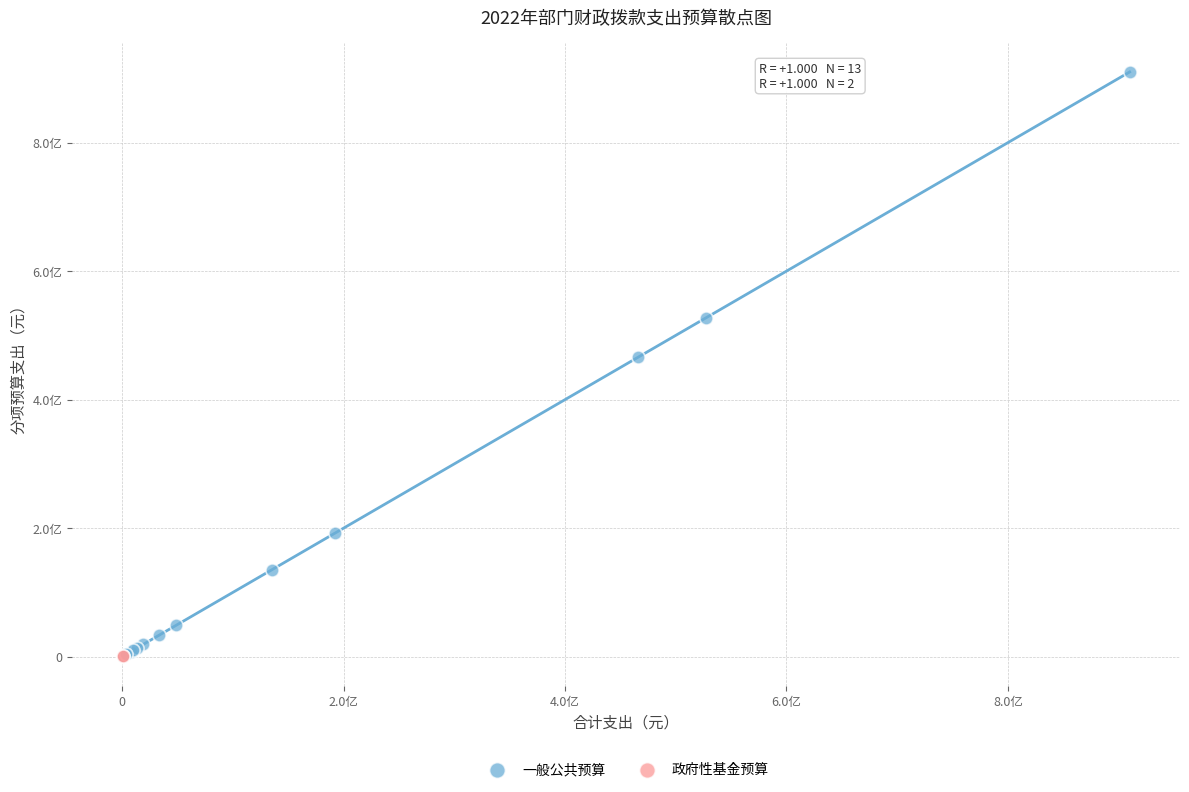

What are all the series names shown in the legend?

一般公共预算, 政府性基金预算